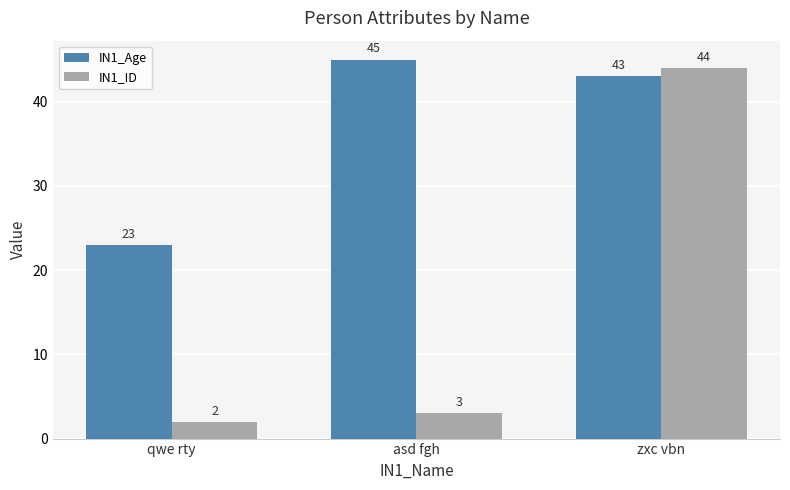

What is the difference between the highest and lowest values at qwe rty?

21